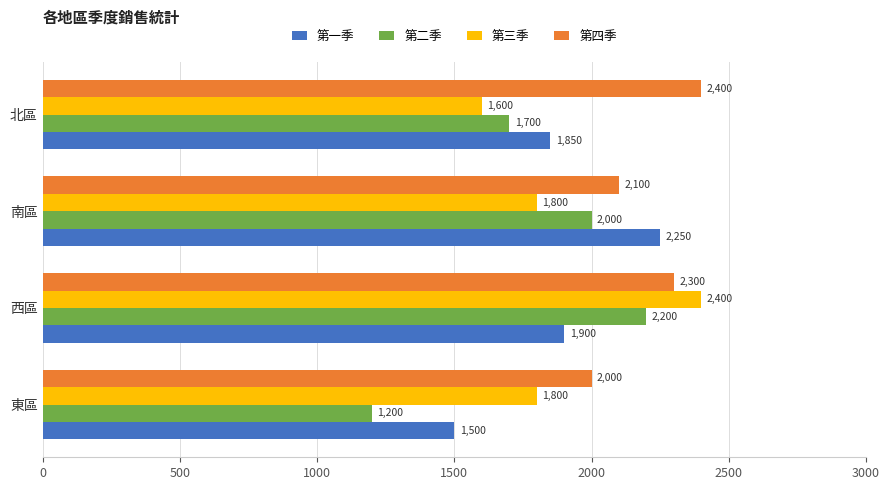

Which series changed the most between 西區 and 北區?

第三季